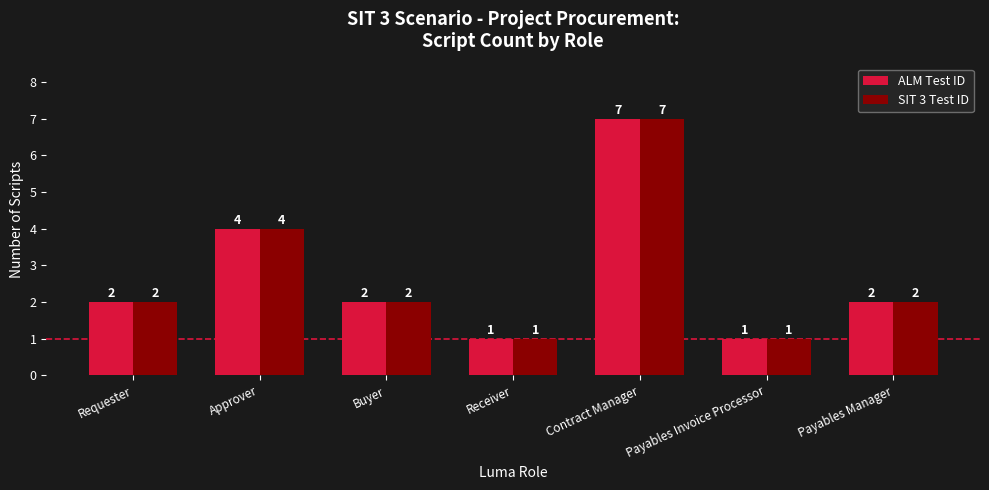

What is the value of the SIT 3 Test ID bar at the 1st from the left?

2